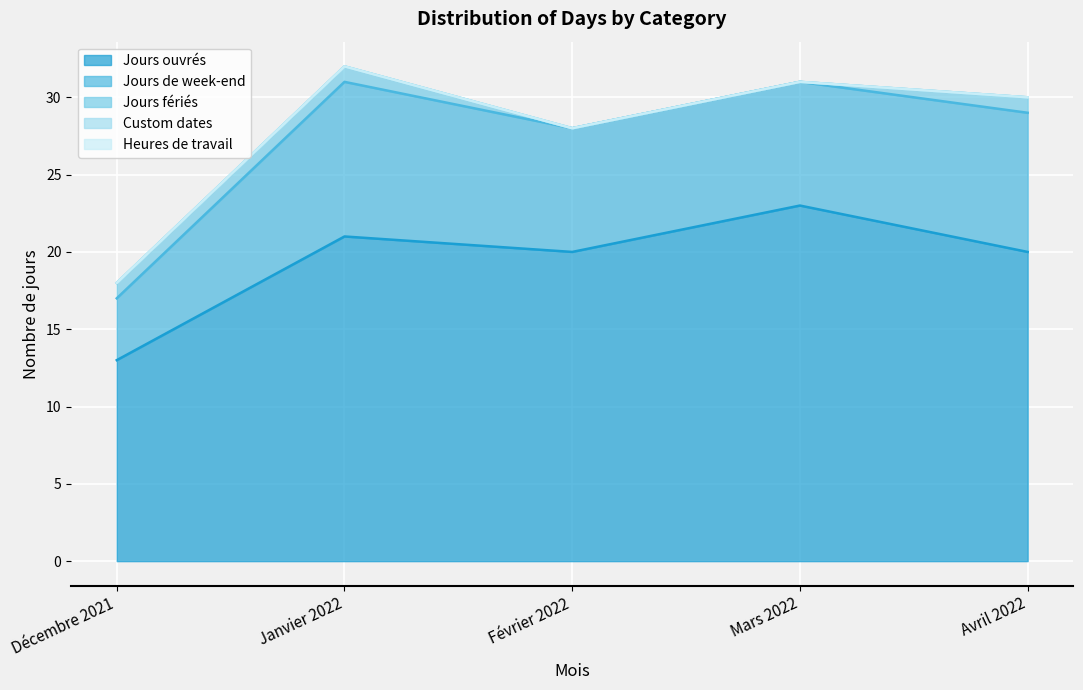

True or false: Jours fériés and Custom dates intersect in this chart.

False